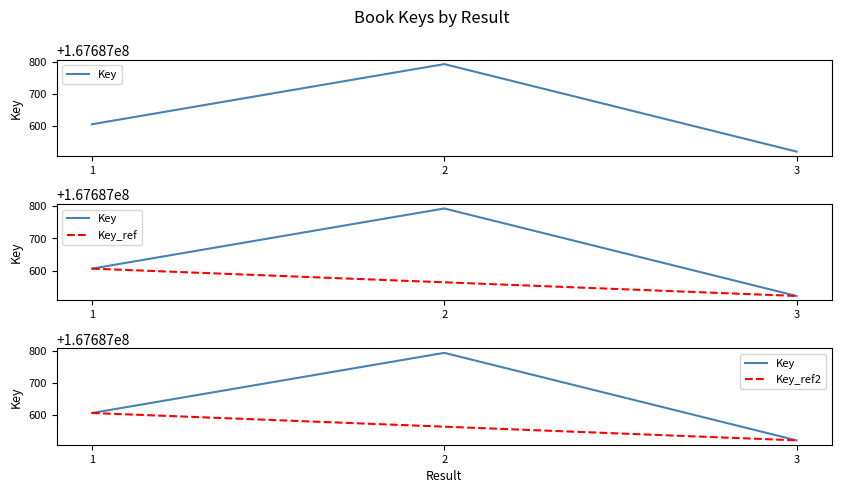

Does the chart have visible grid lines?

No